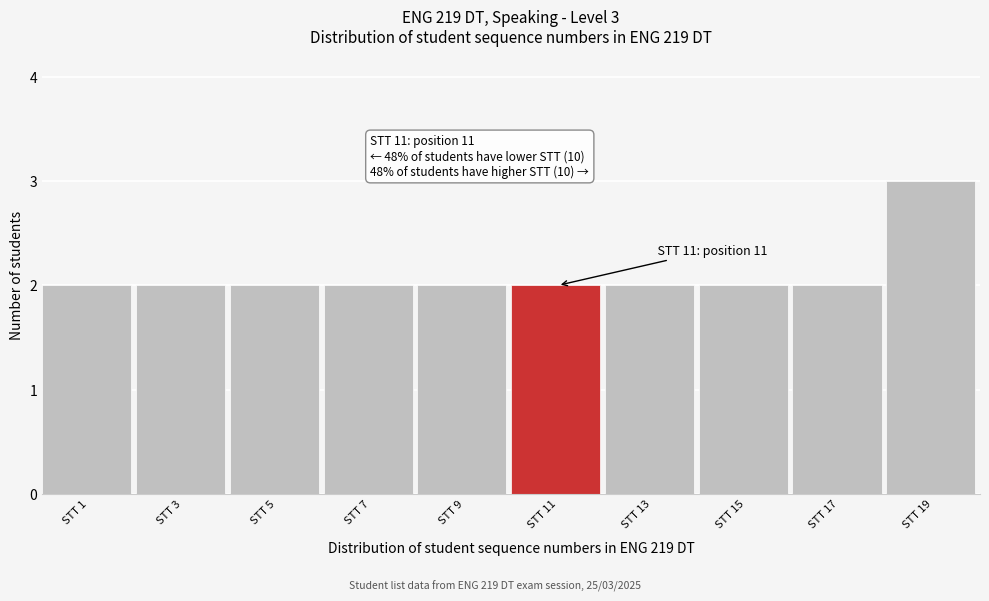

Reading left to right, extract all data points from this chart.

2	2	2	2	2	2	2	2	2	3